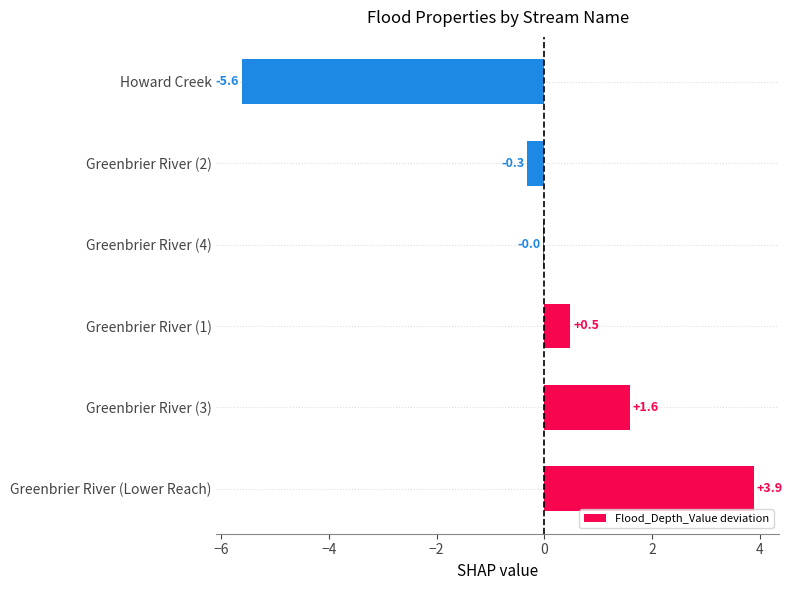

The value at Greenbrier River (3) is 1.6. True or false?

True